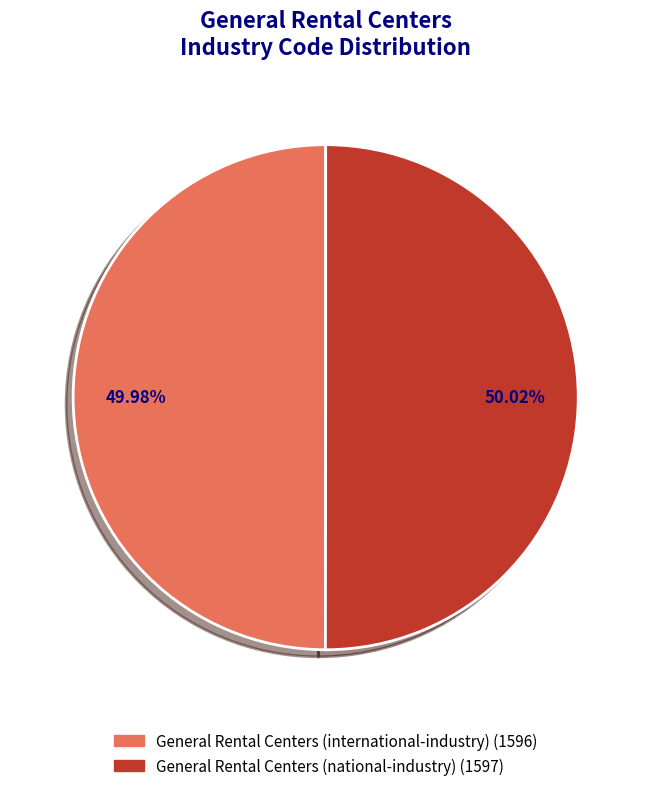

Is there a majority slice in this chart?

Yes